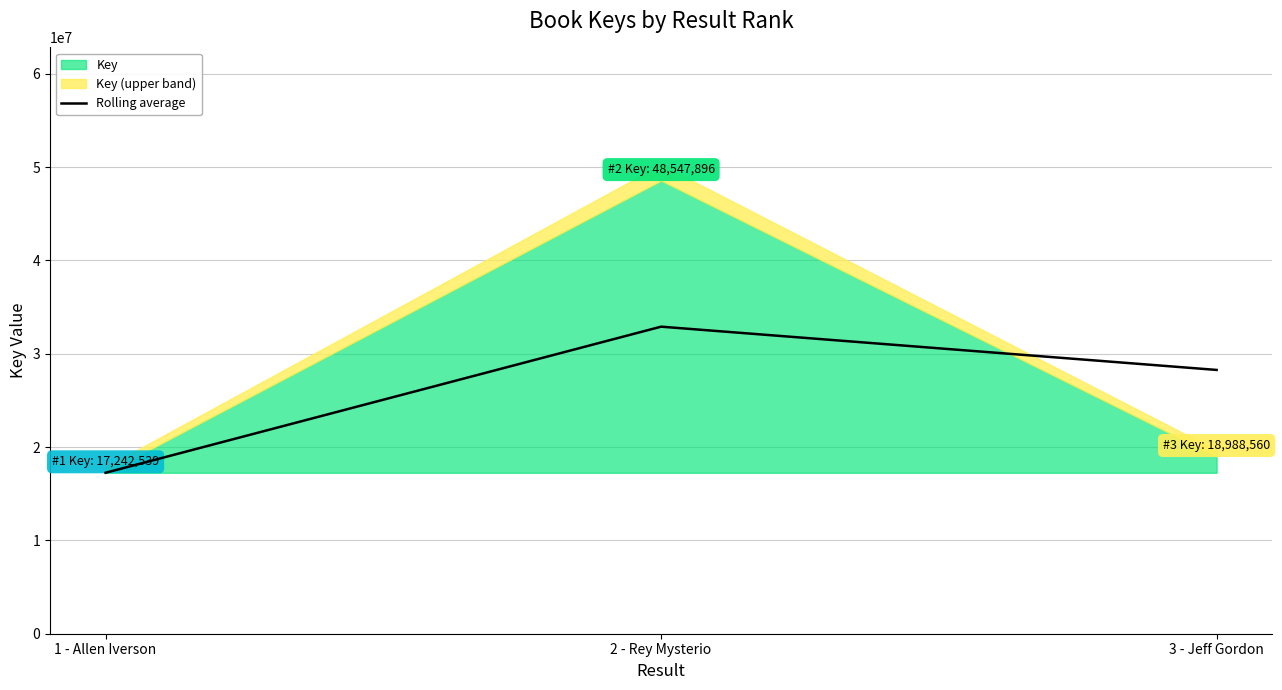

Does the chart have visible grid lines?

Yes